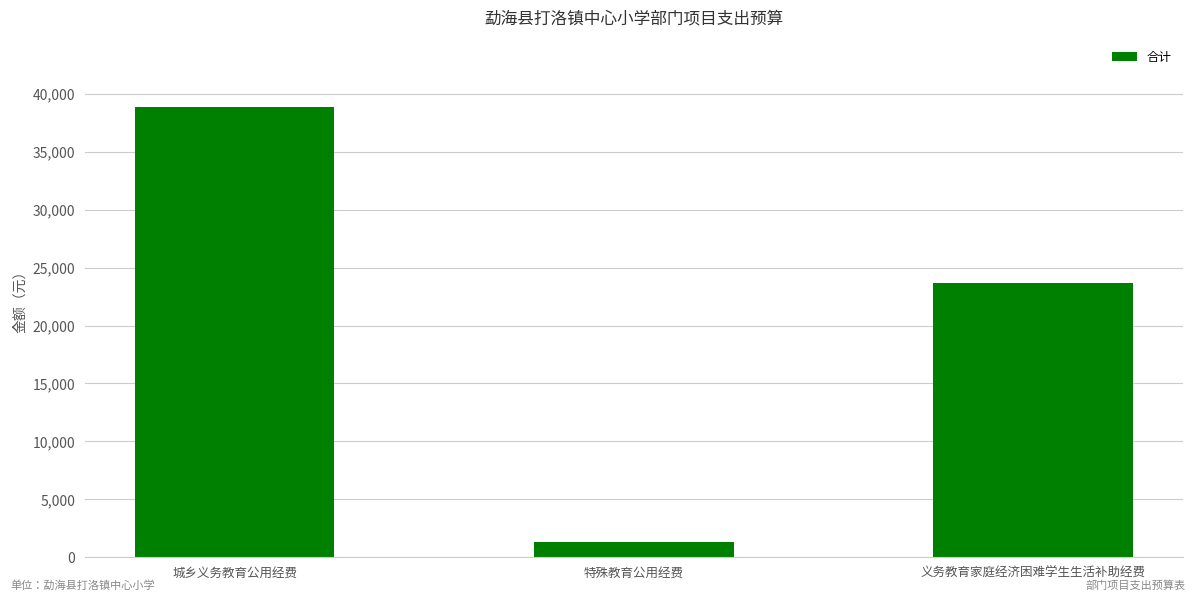

True or false: the data shows 1296.0 at 特殊教育公用经费.

True